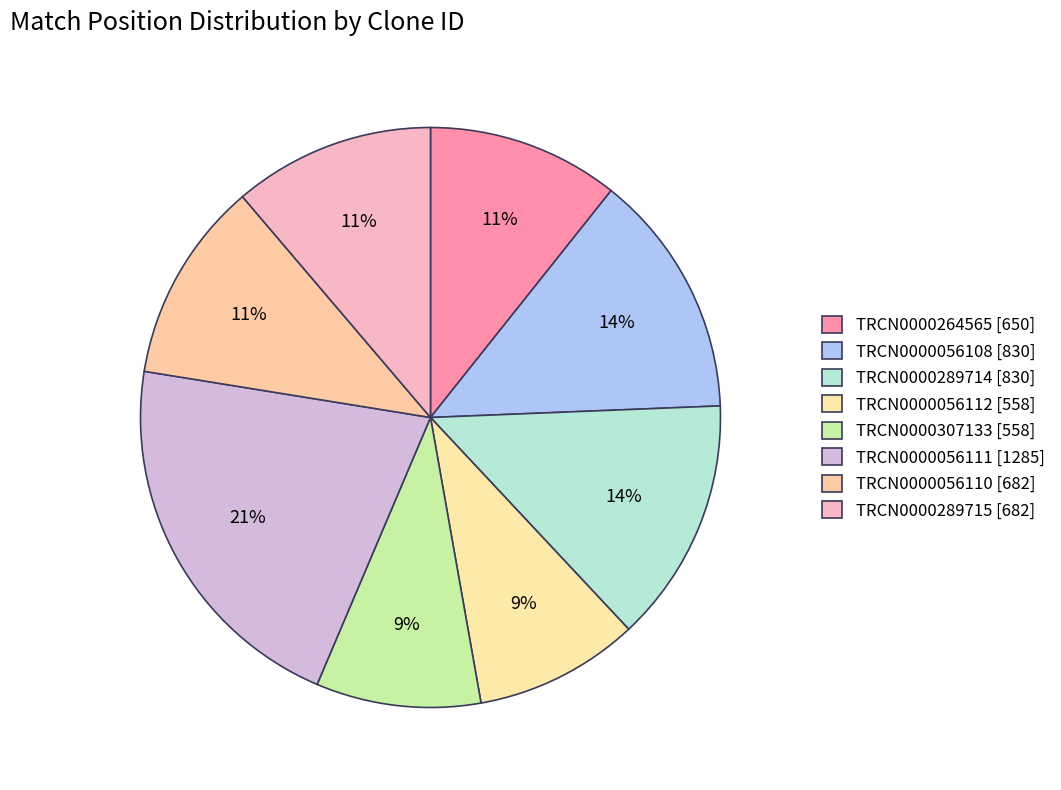

Is the sum of TRCN0000289714 and TRCN0000307133 greater than half?

No